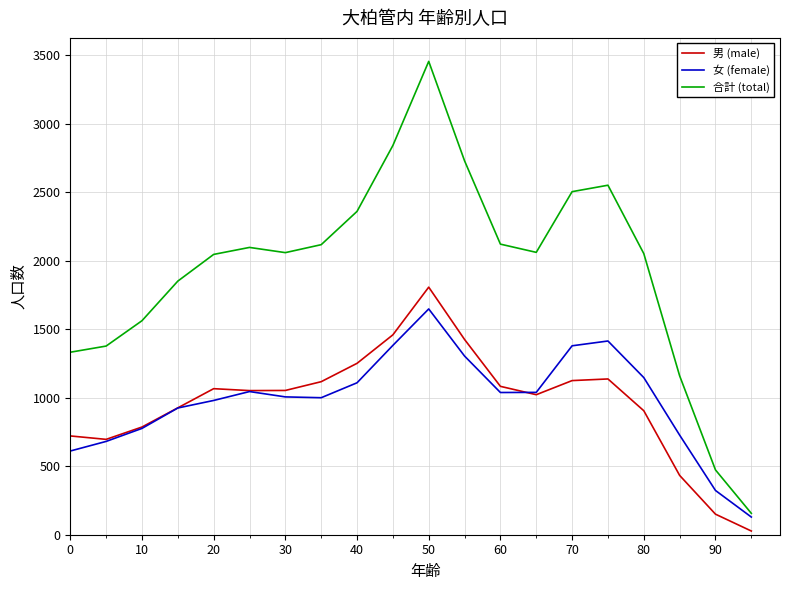

Does the chart have visible grid lines?

Yes